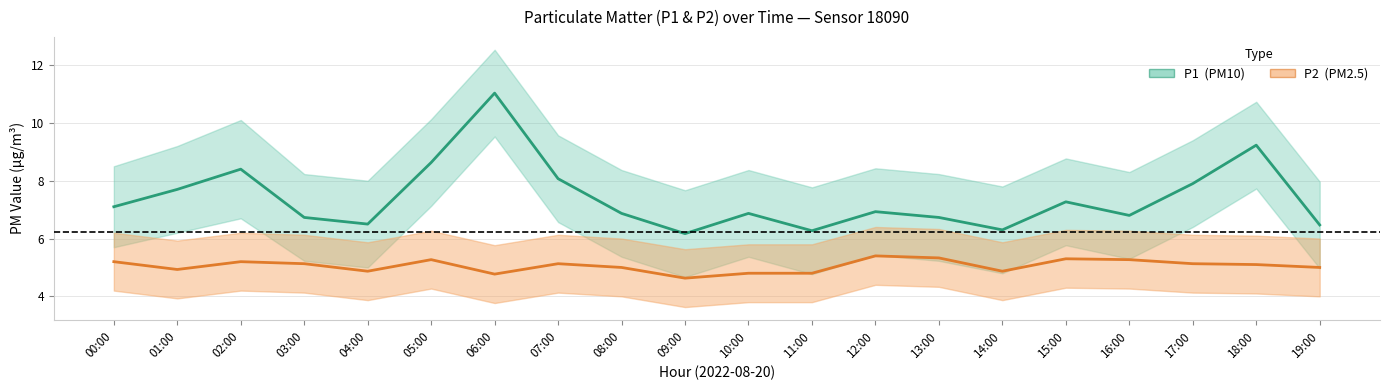

At which label is P1 closest to 8?

07:00